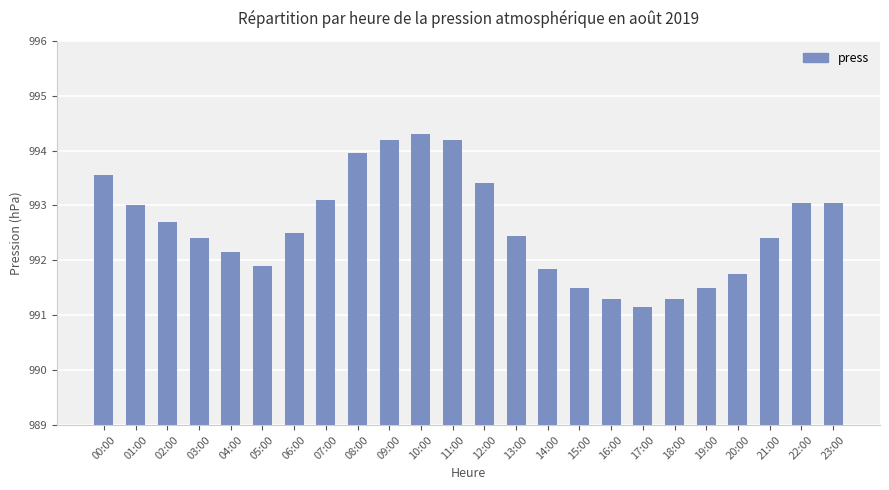

What is the label of the 2nd bar from the right?

22:00